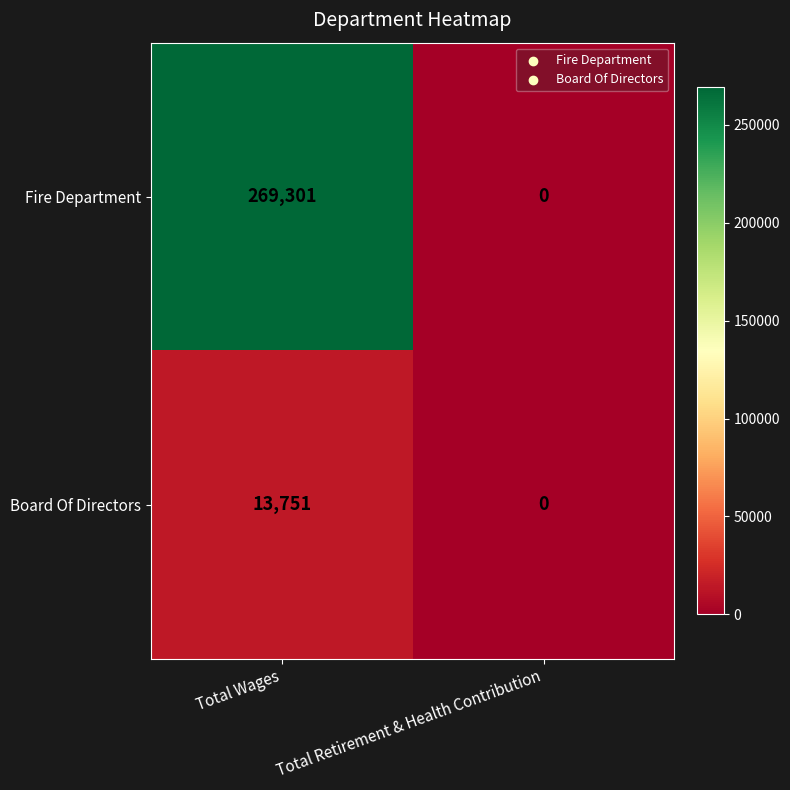

Which label corresponds to the smallest value in the chart?

Total Retirement & Health Contribution